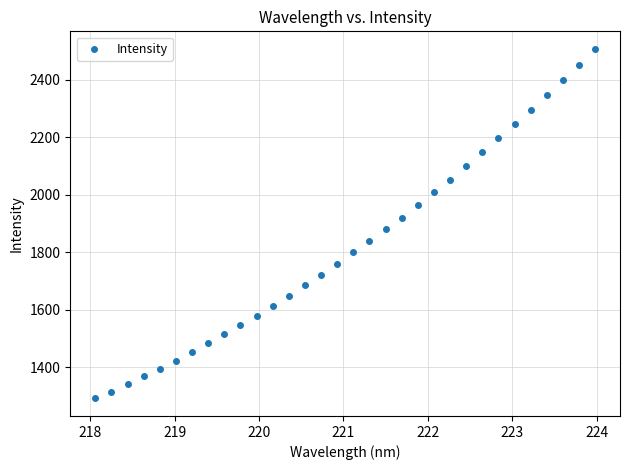

What is the range of X values (max minus min)?

5.9